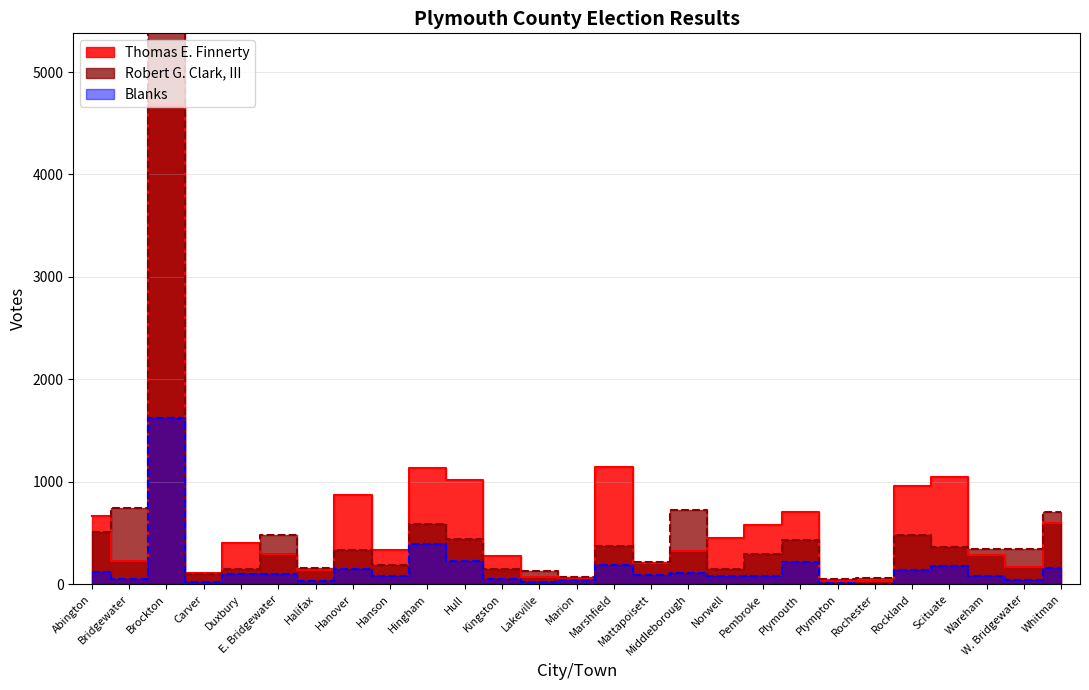

Which series has the largest total across all categories?

Thomas E. Finnerty